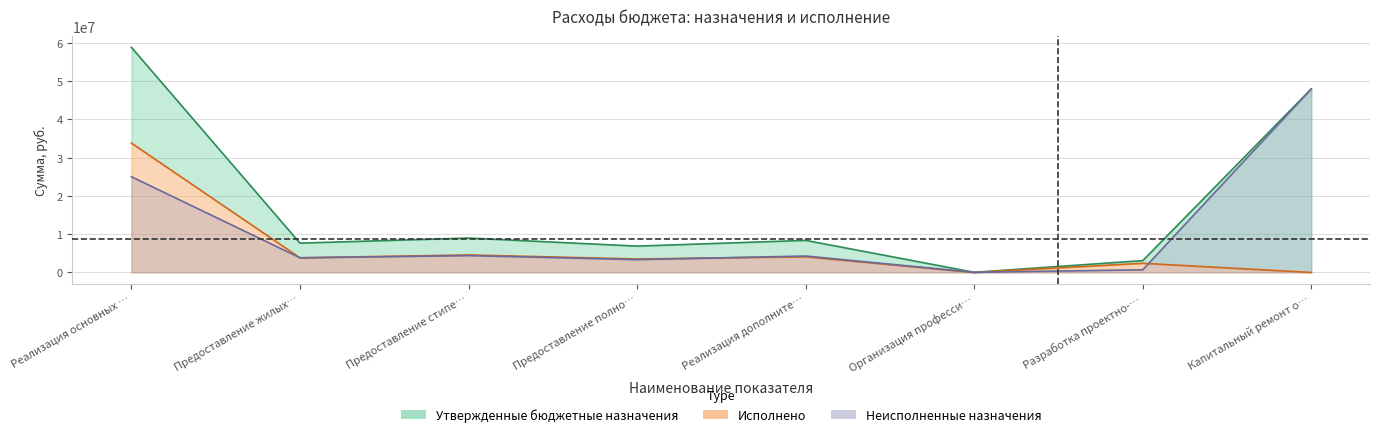

What is the minimum value for Утвержденные бюджетные назначения?

36000.0